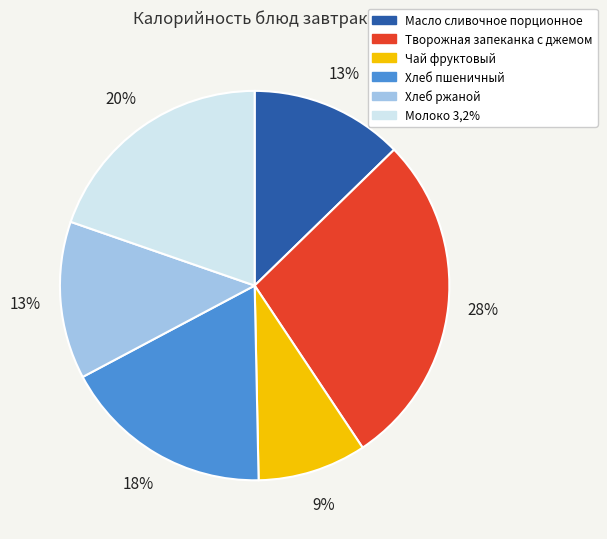

The Чай фруктовый slice represents 1% of the pie. True or false?

False